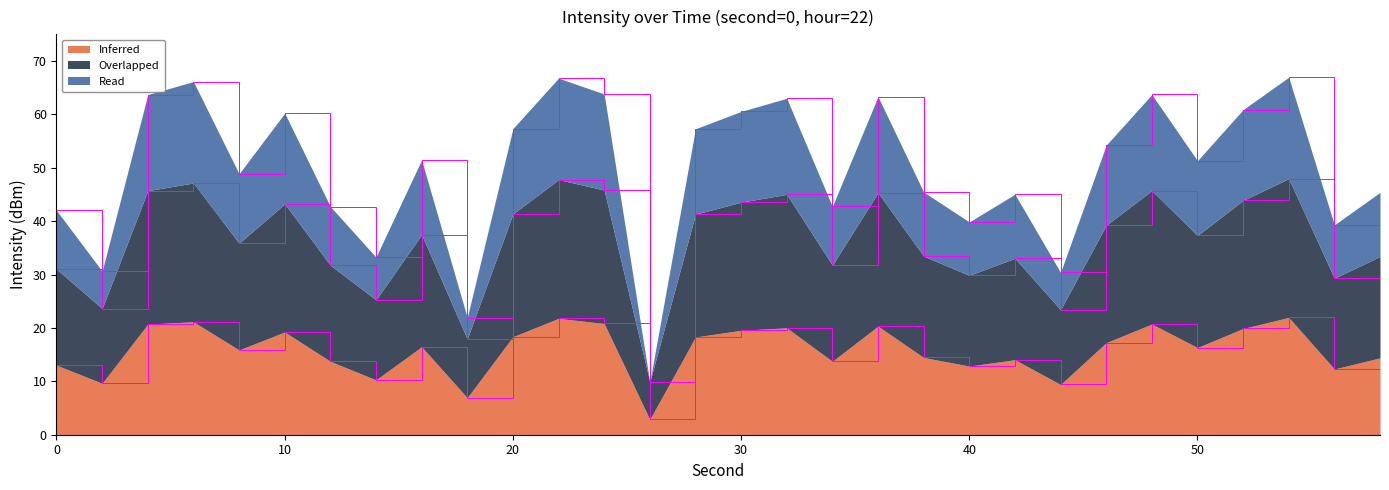

What is the difference between the highest and lowest values at 56?

27.0